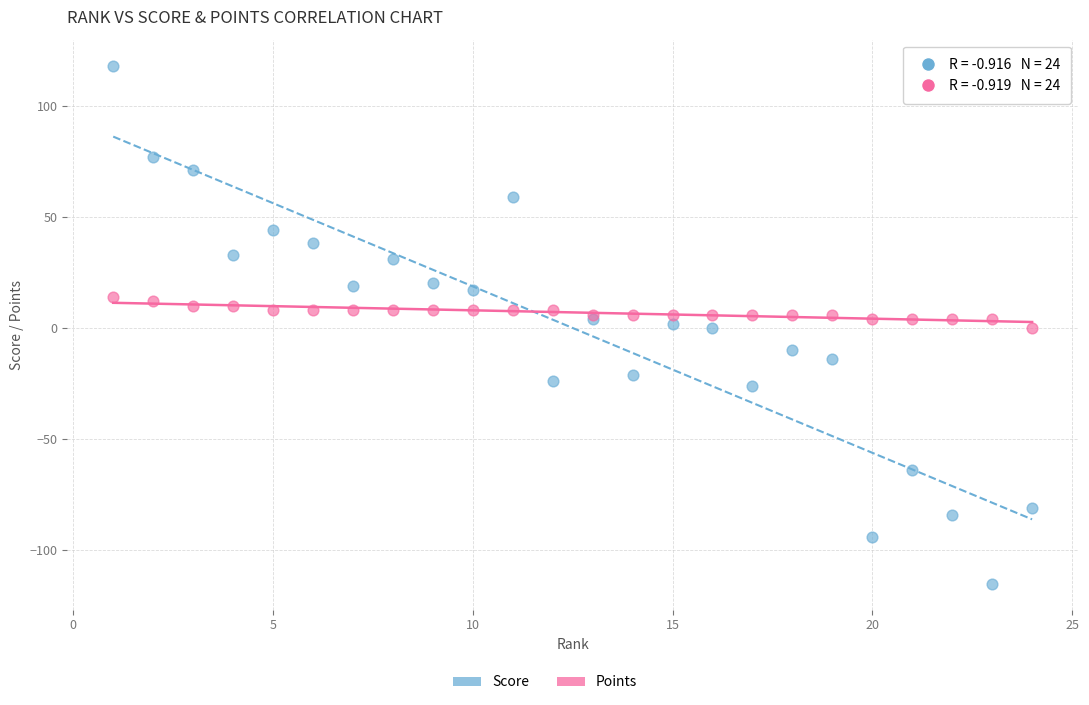

Which series has the largest Y range (max minus min)?

Score